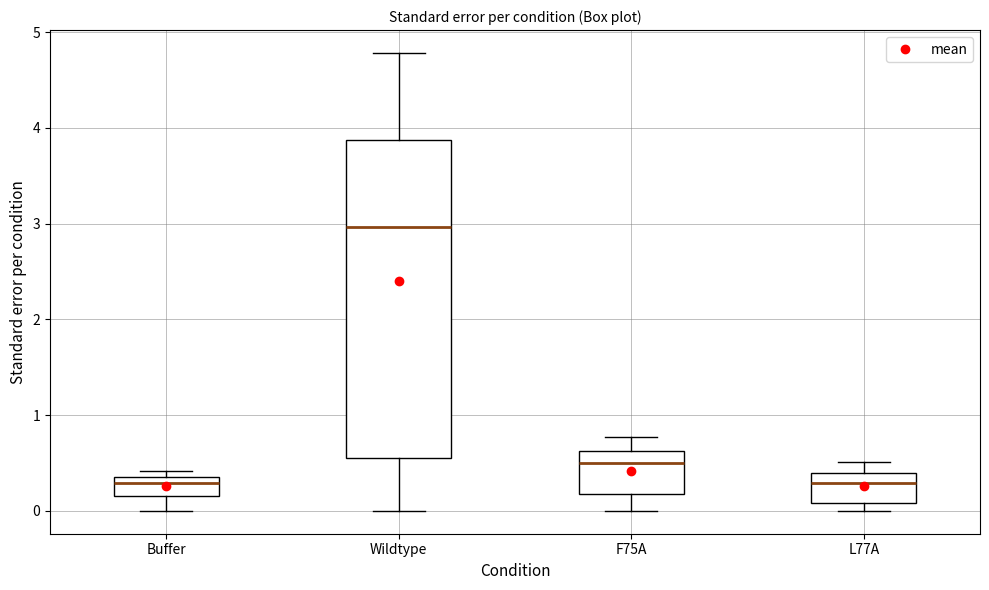

Which box has the highest median line?

Wildtype